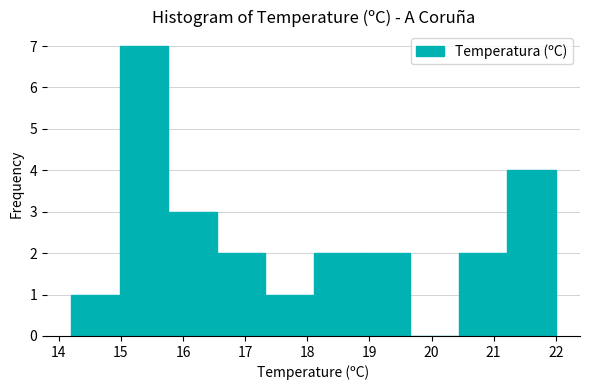

Over which range of the x-axis is the bar tallest?

14.98 to 15.76